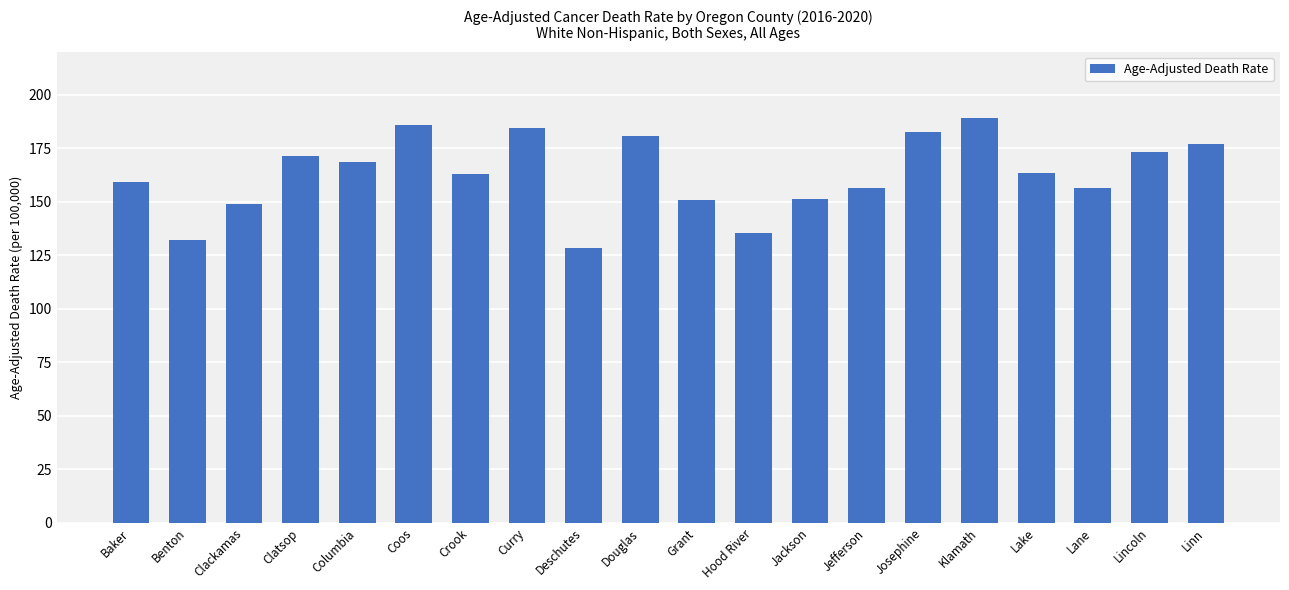

What is the change in value from Klamath to Lincoln?

-15.8